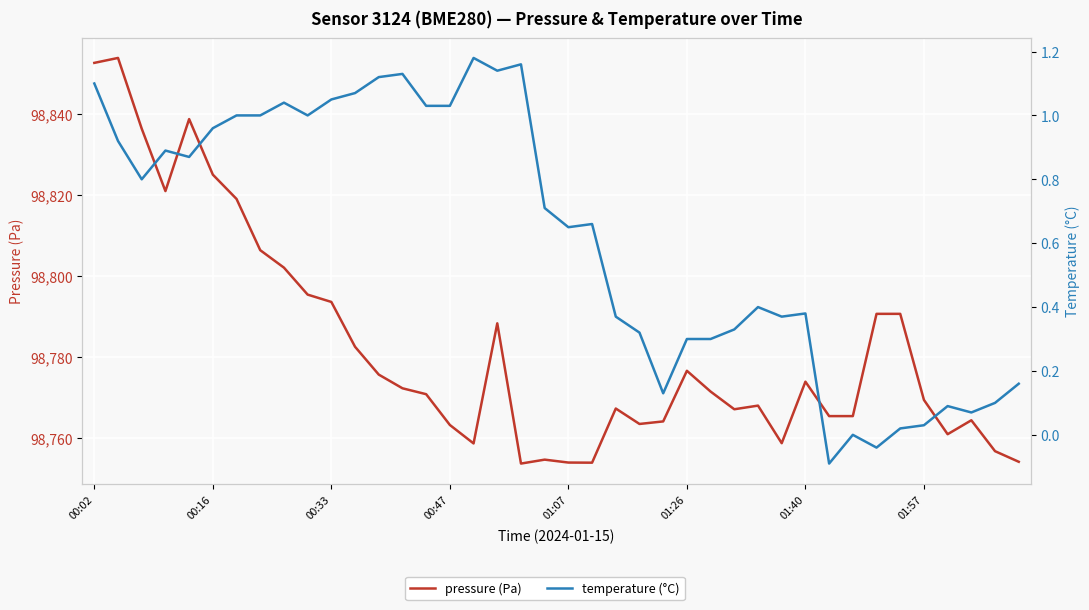

The pressure (Pa) series shows 98802.1 at 8. True or false?

True